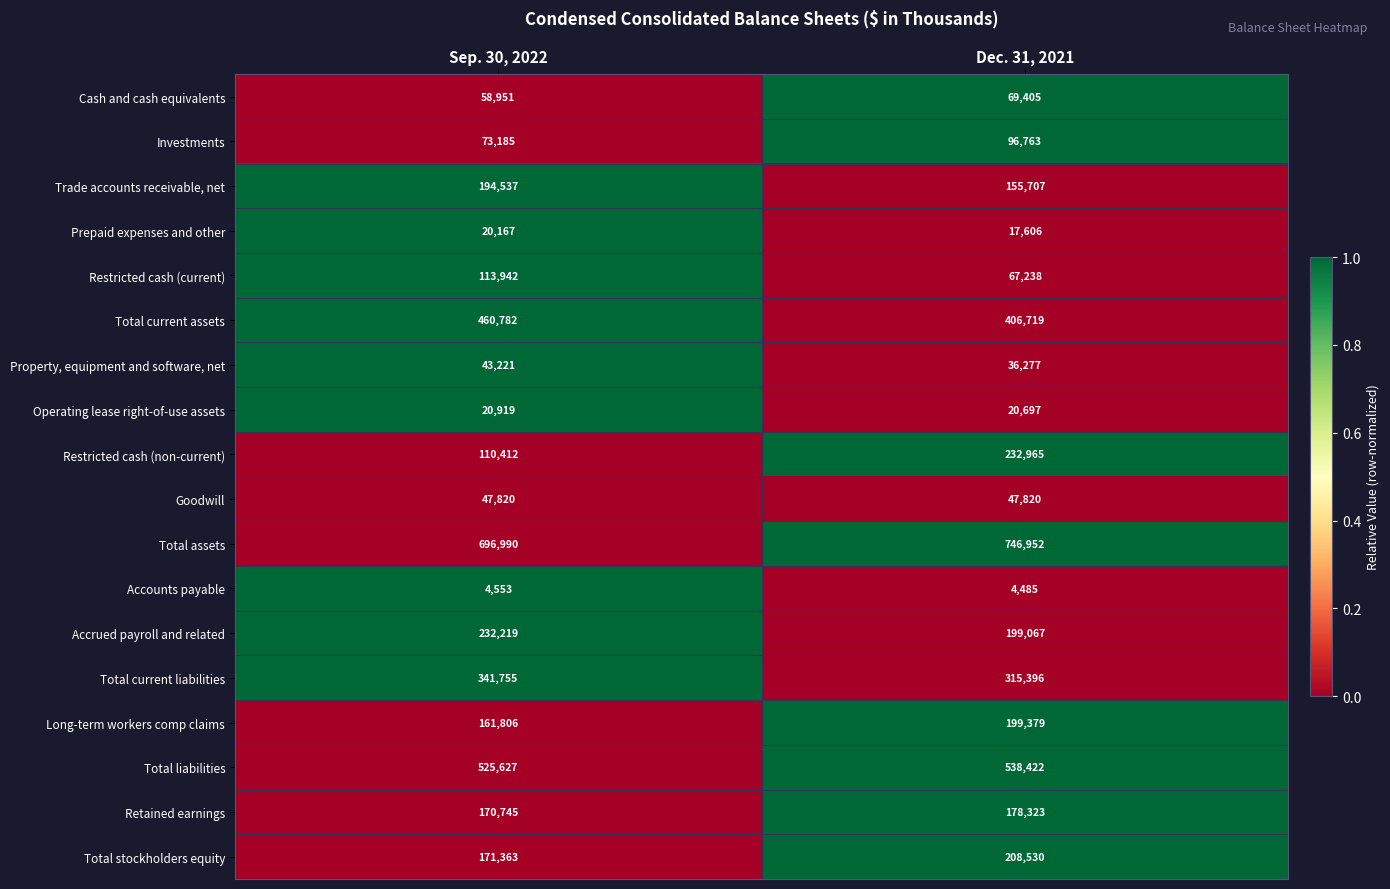

List the labels in order of Retained earnings value, smallest first.

Sep. 30, 2022, Dec. 31, 2021